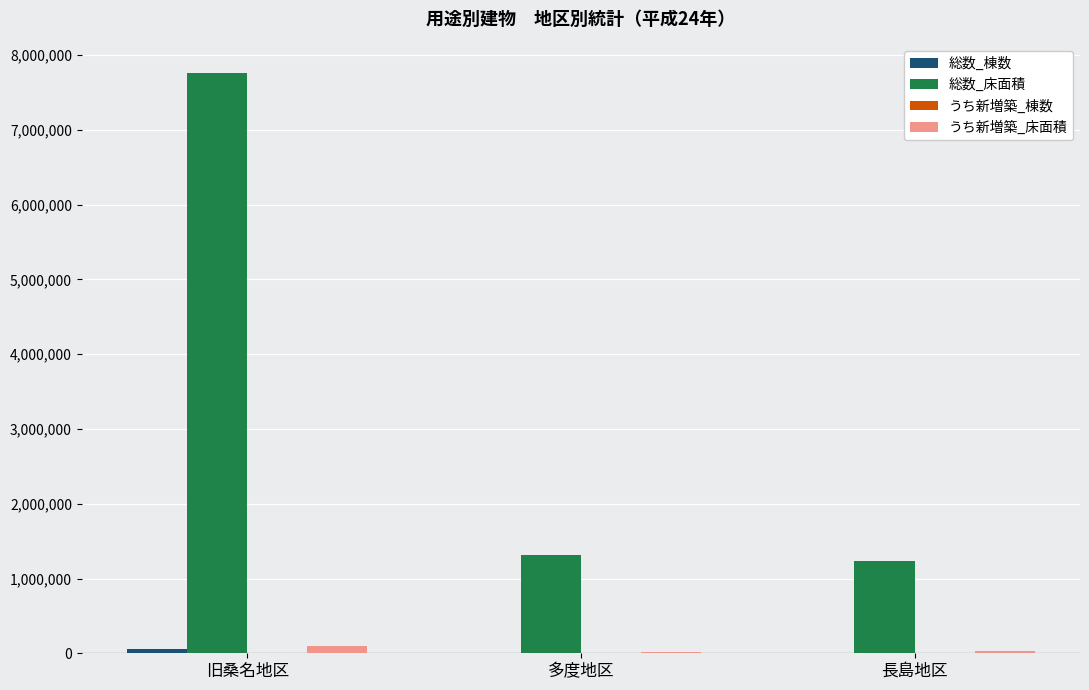

Are the bars grouped side by side (vs. stacked)?

Yes